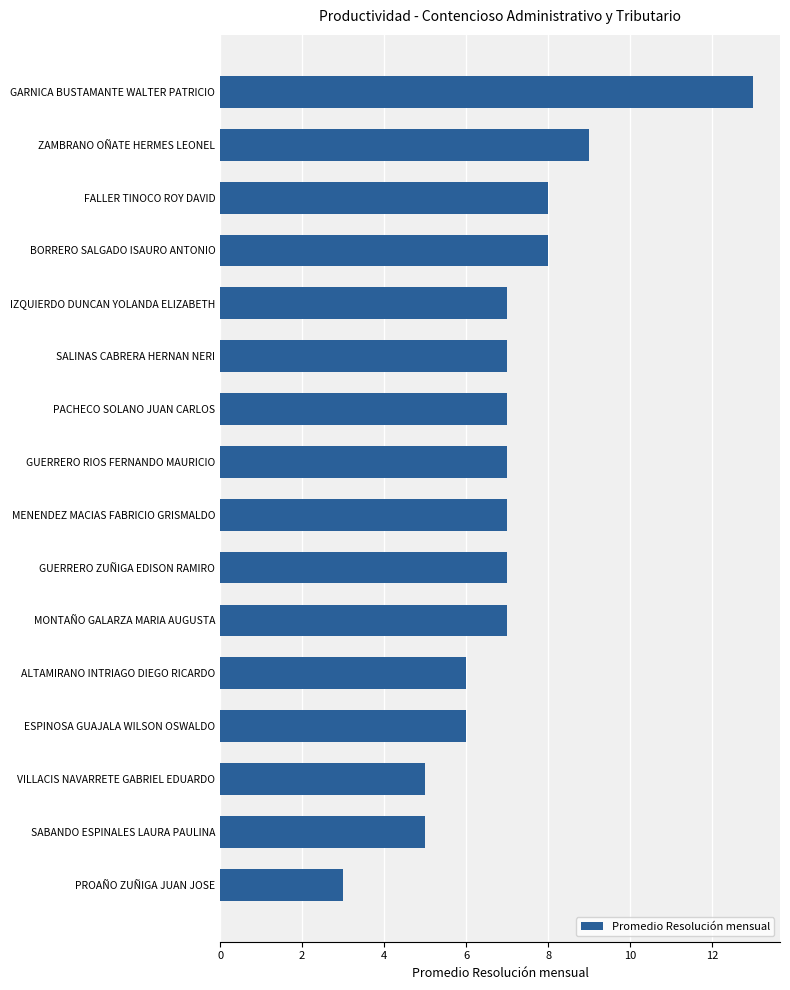

What is the change in value from ALTAMIRANO INTRIAGO DIEGO RICARDO to GUERRERO RIOS FERNANDO MAURICIO?

+1